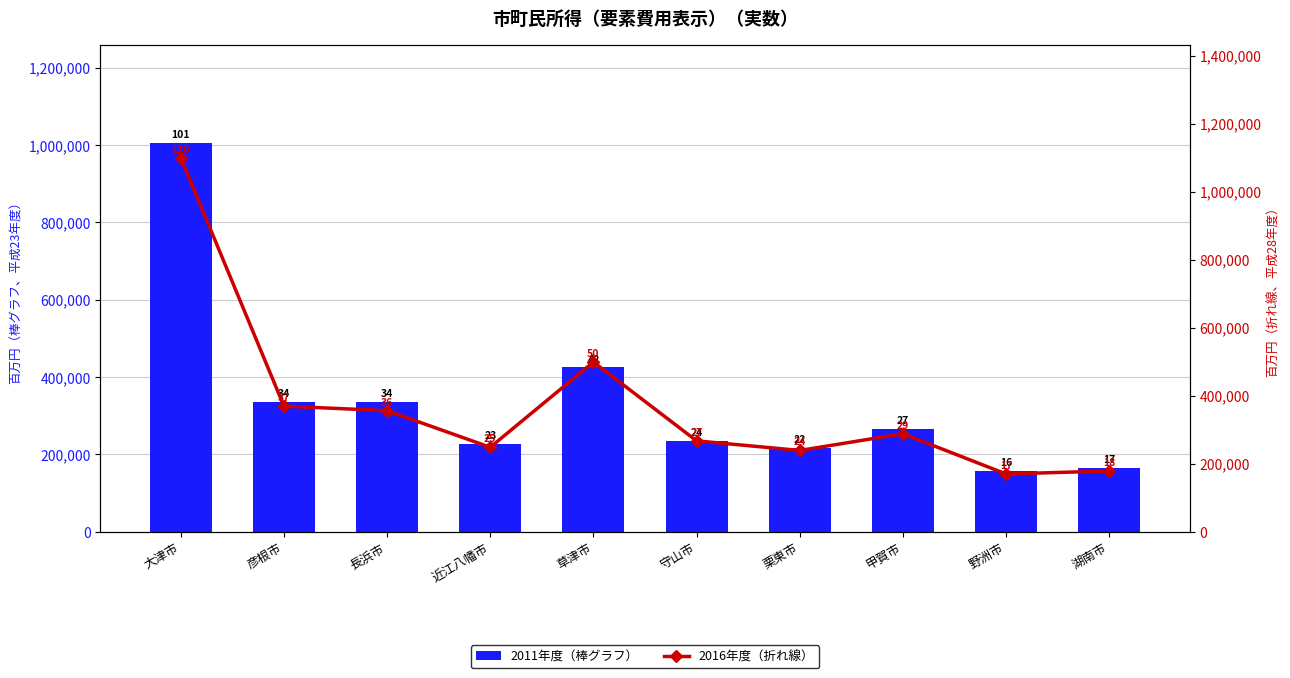

How many values in the 2011年度（棒グラフ） series are below 266592?

5